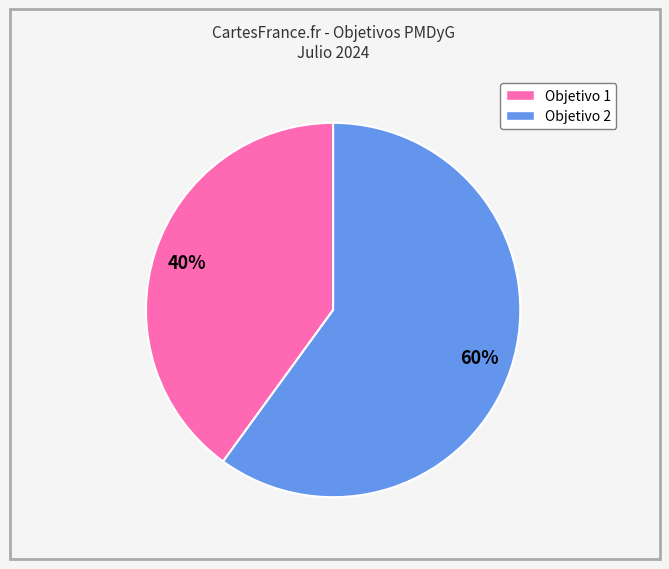

To the nearest percent, what is the difference between the largest and smallest slice percentages?

20%